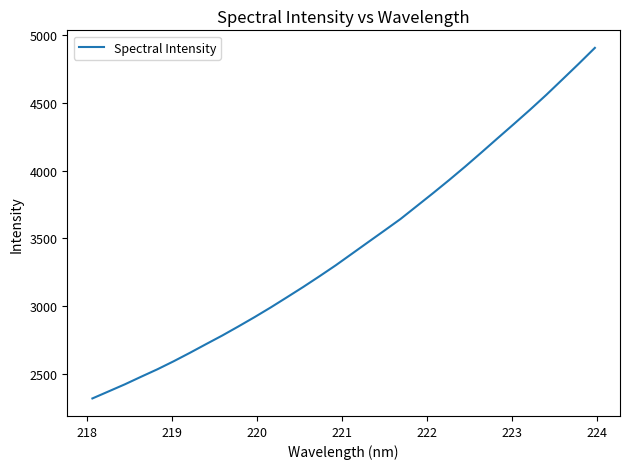

What is the difference between the maximum and minimum values?

2586.8